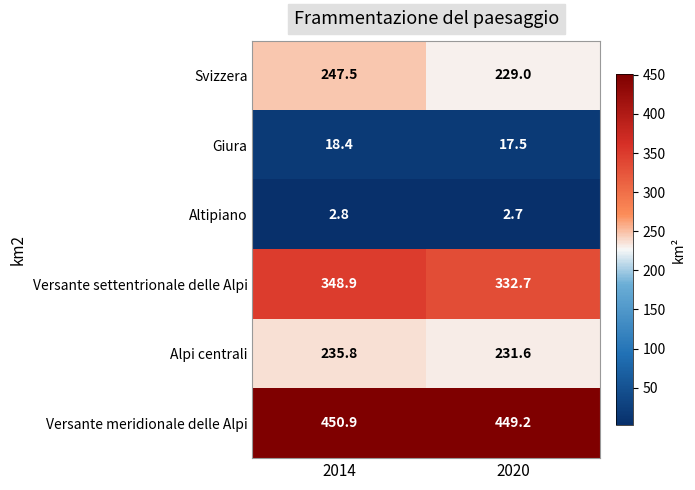

Which series has the largest total across all categories?

Versante meridionale delle Alpi